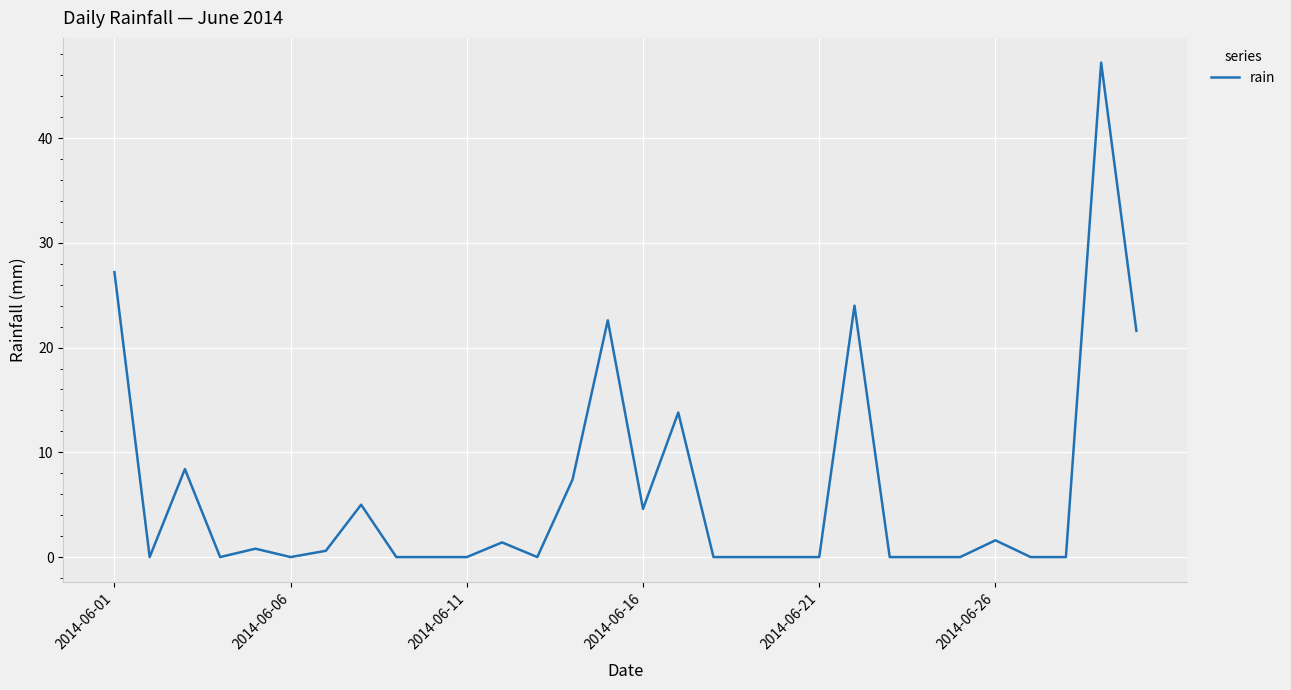

What is the maximum value shown in the chart?

47.2